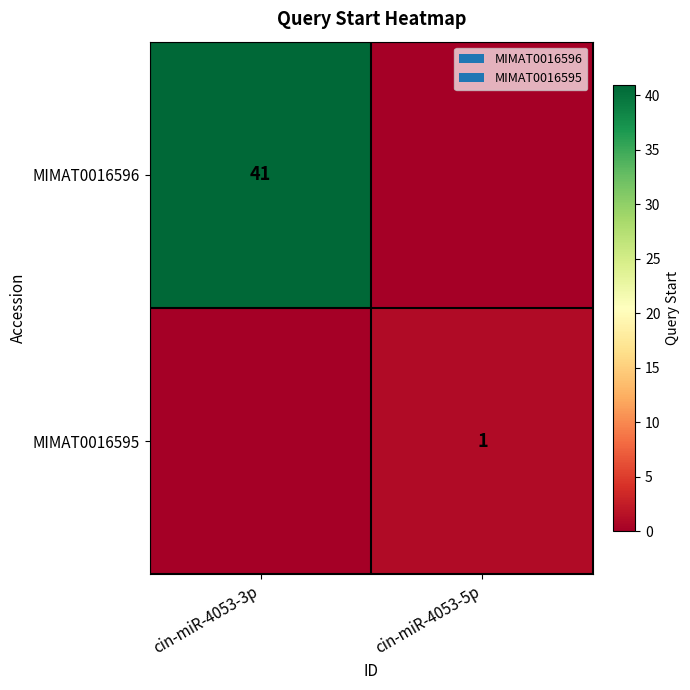

What is the spread (max minus min) of values at cin-miR-4053-3p?

41